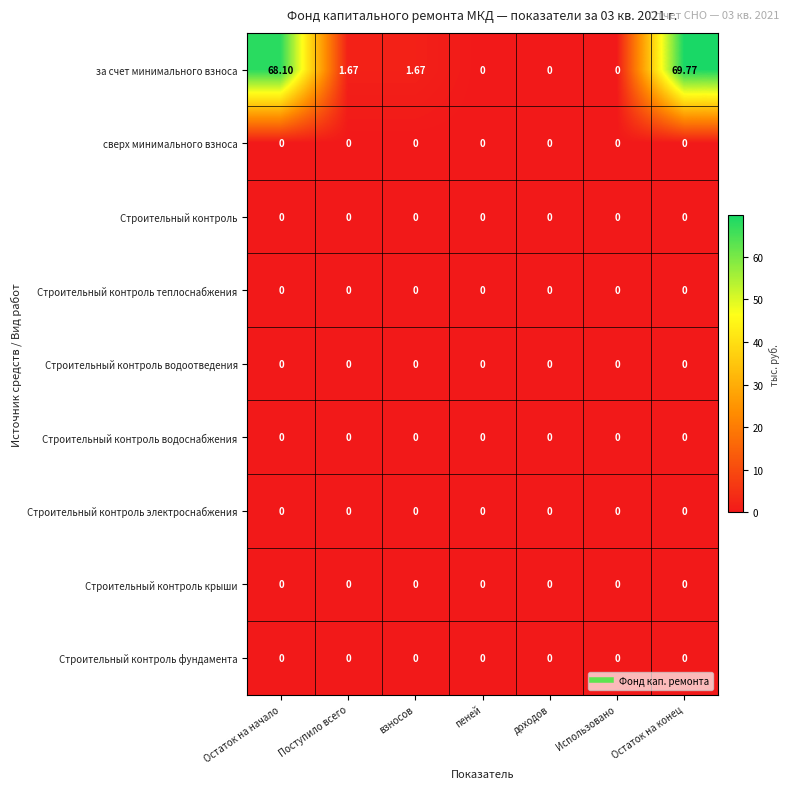

Which series has the widest spread of values?

за счет минимального взноса